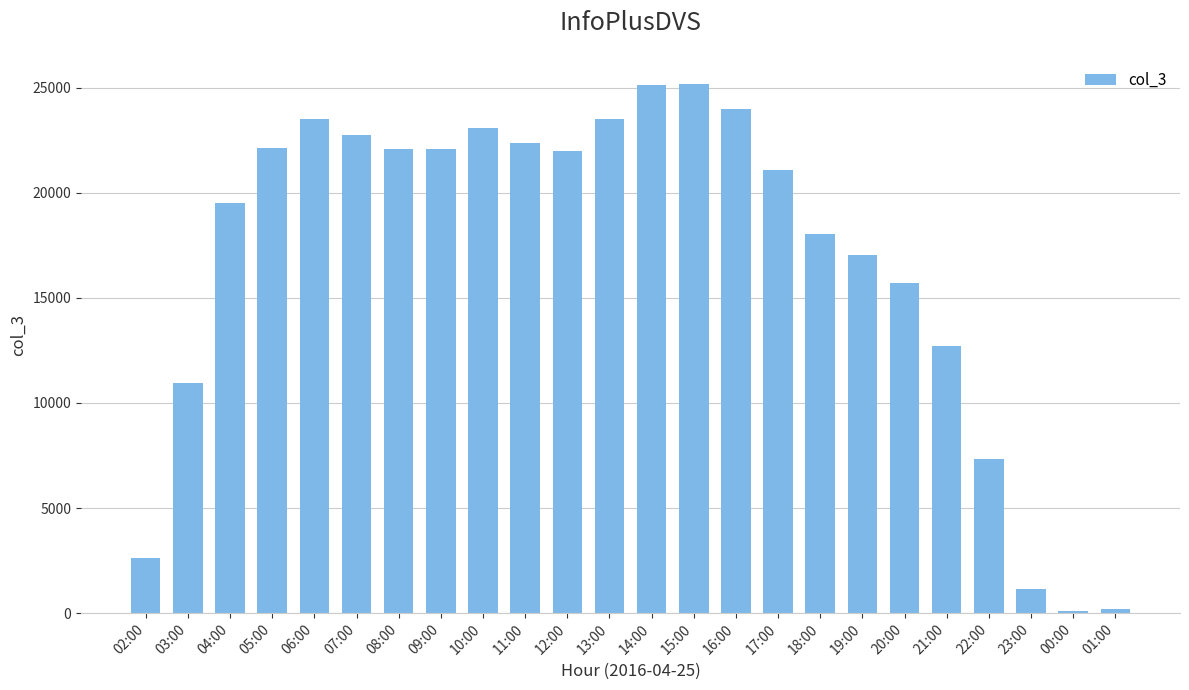

What is the value of the 17th bar from the left?

18054